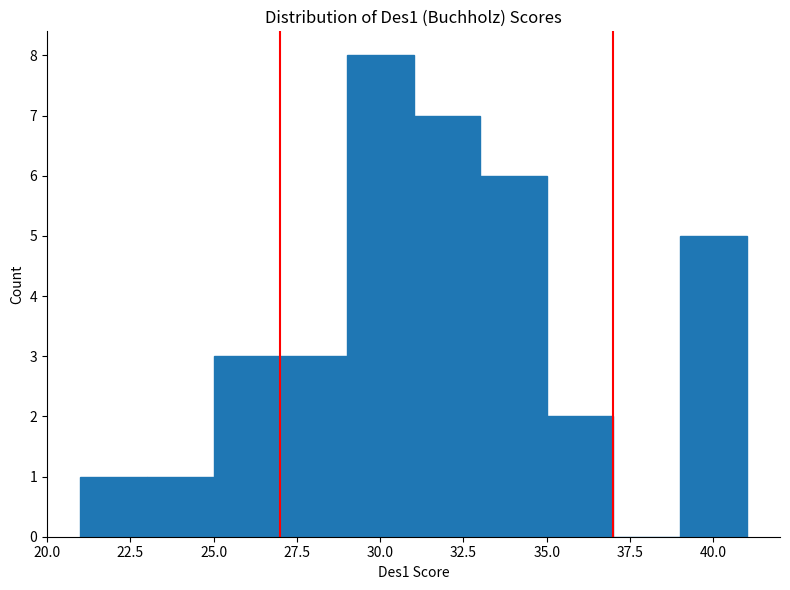

Over which range of the x-axis is the bar tallest?

29 to 31